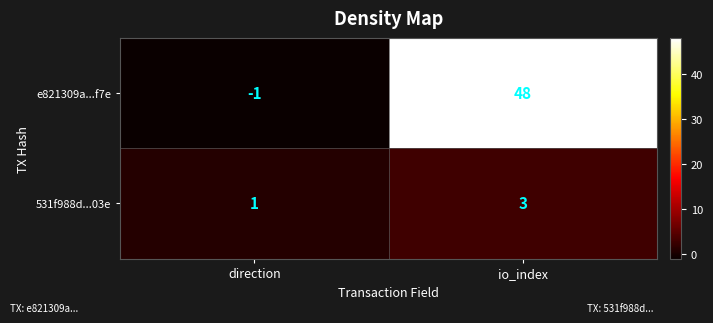

Between direction and io_index, which series saw the biggest shift?

e821309a...f7e